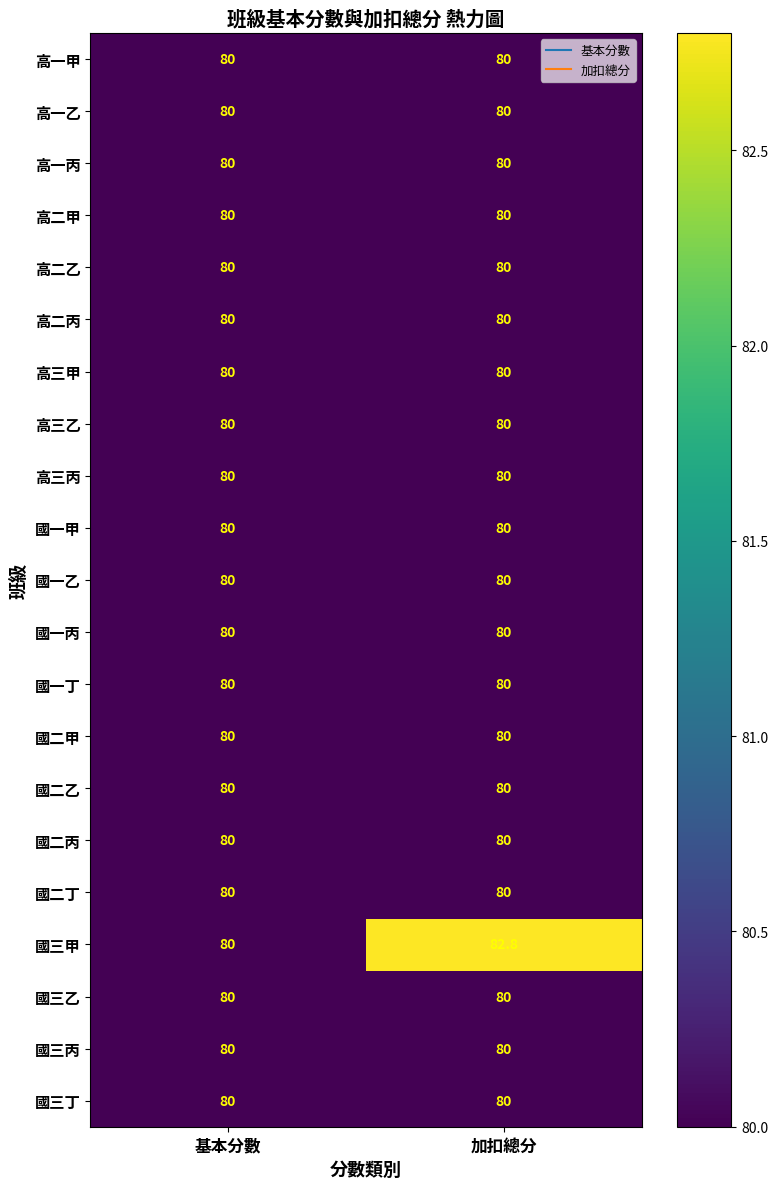

Is it true that 國三丁 equals 47.3 at 加扣總分?

False